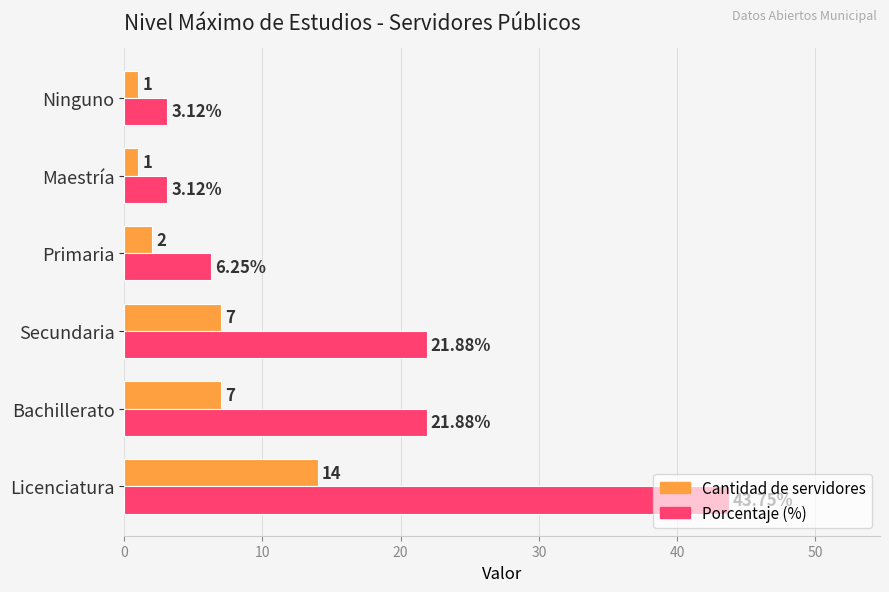

Rank the series at Maestría from highest to lowest value.

Porcentaje (%), Cantidad de servidores